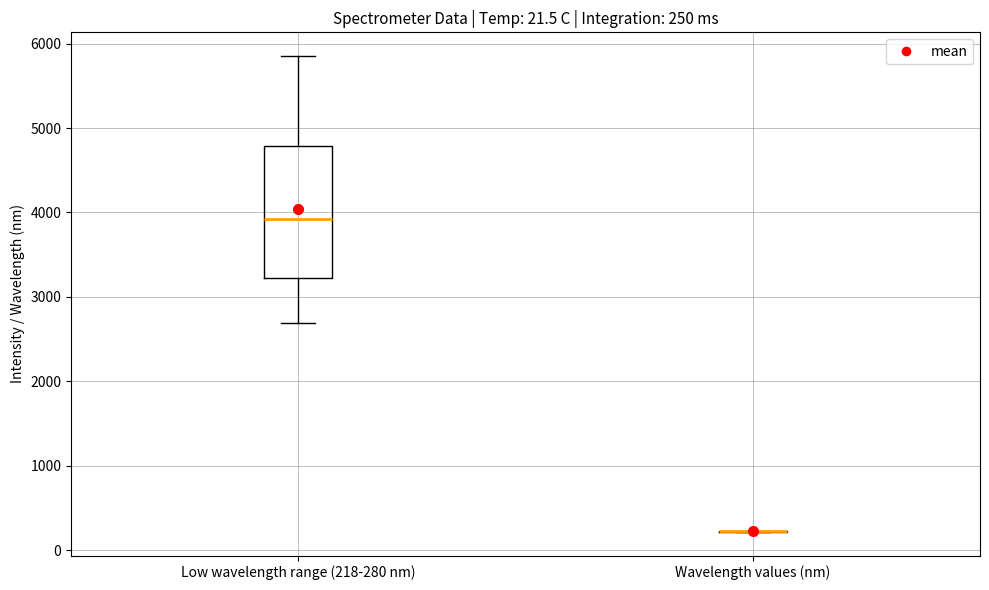

Which box is the tallest, from its lower edge to its upper edge?

Low wavelength range (218-280 nm)